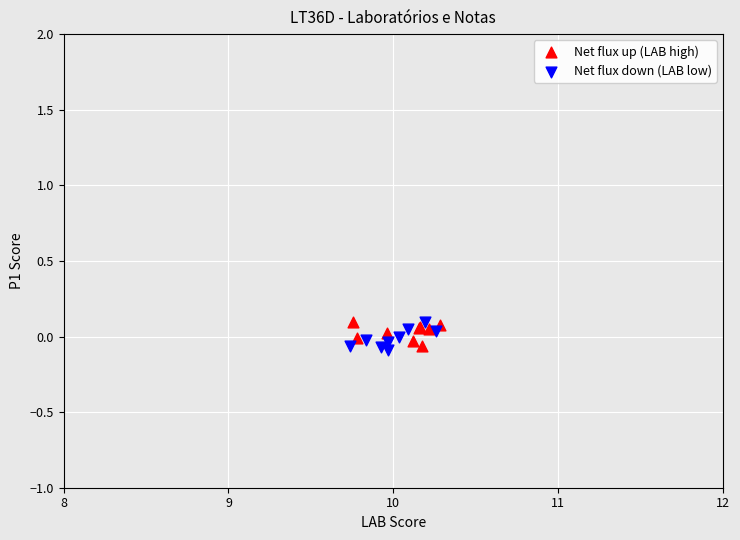

Which series reaches the minimum Y coordinate?

Net flux down (LAB low)